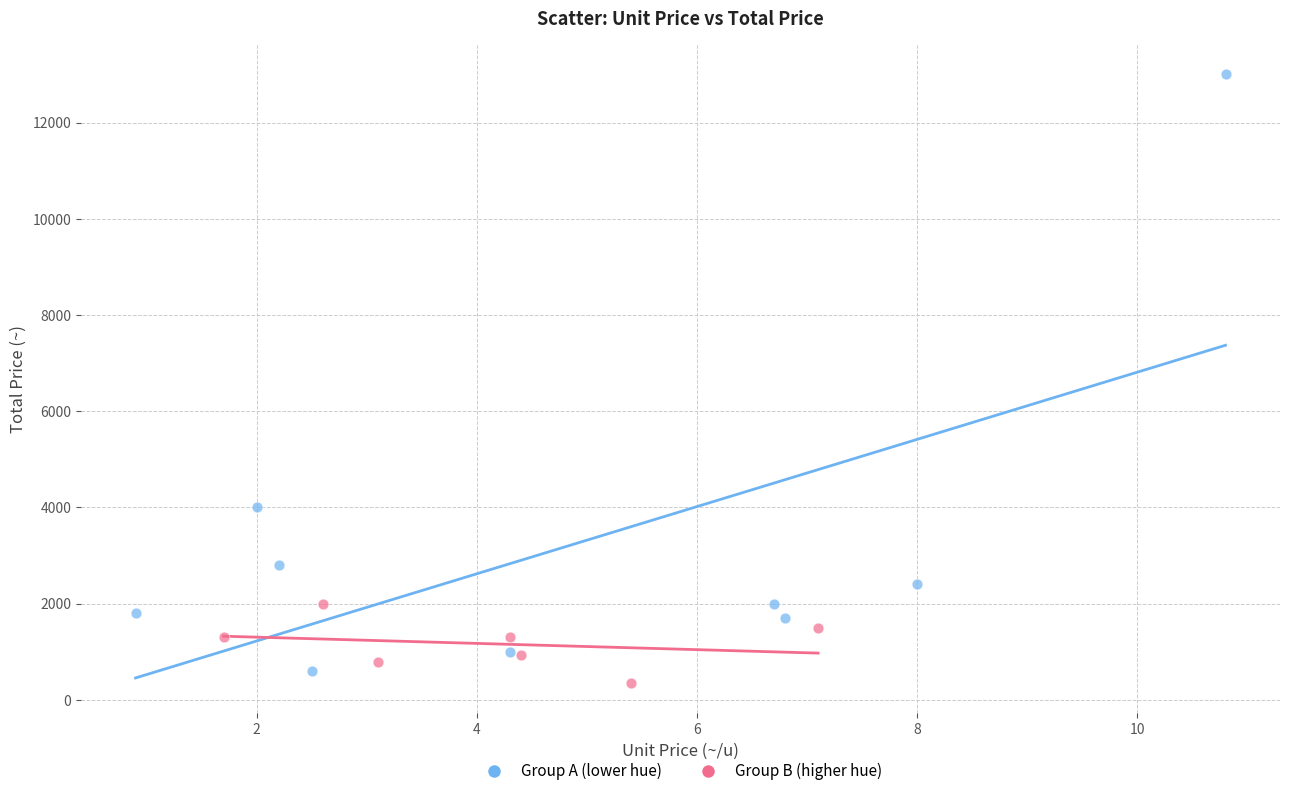

Which series contains the highest Y value?

Group A (lower hue)